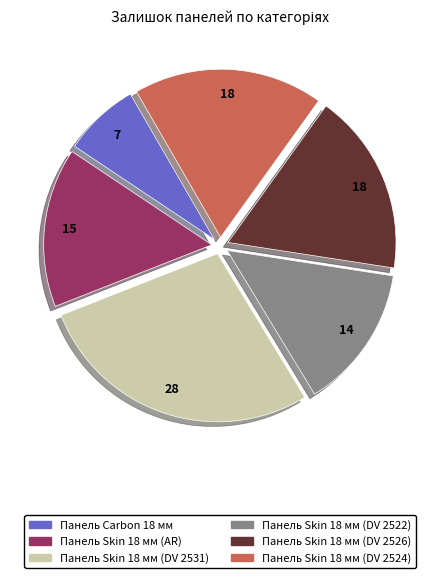

Which category has the smallest portion of the pie?

Панель Carbon 18 мм